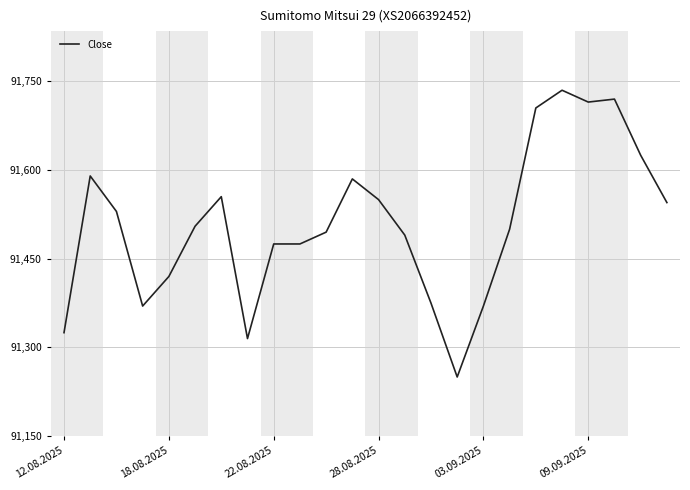

What is the minimum value shown in the chart?

91250